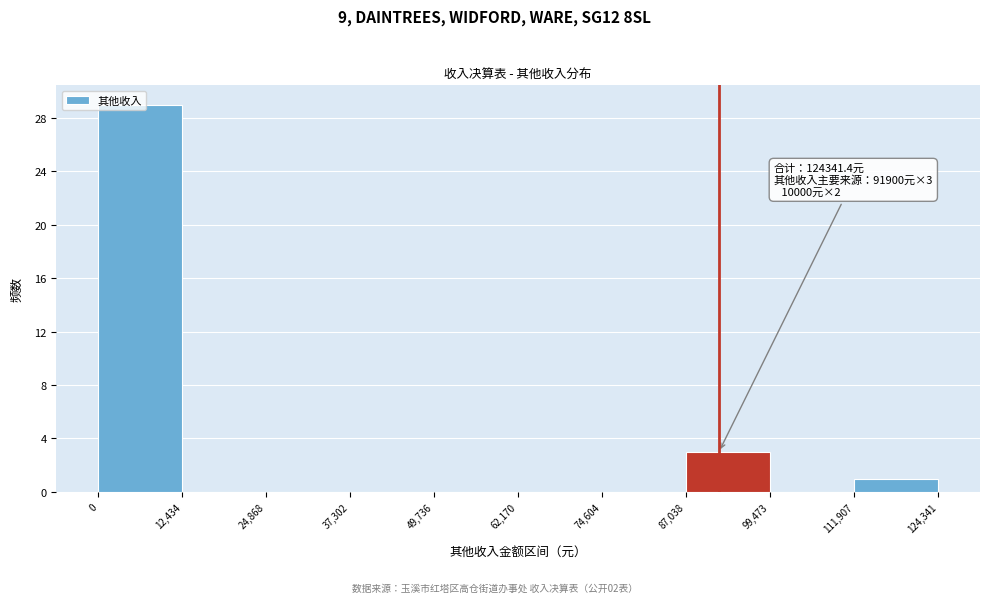

Over which range of the x-axis is the bar tallest?

0 to 12,434